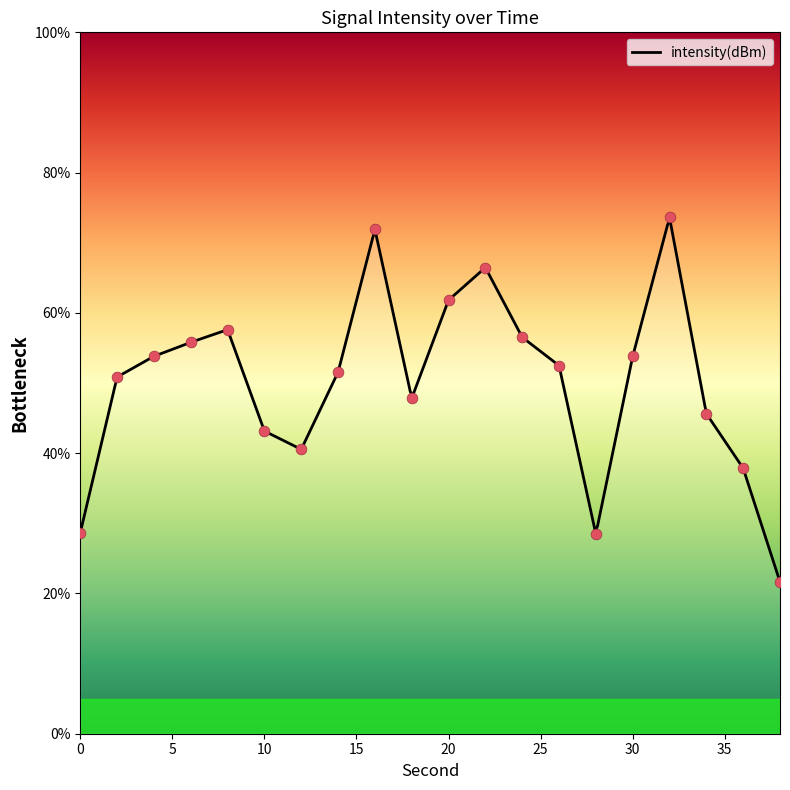

Between 18 and 32, which is larger?

32